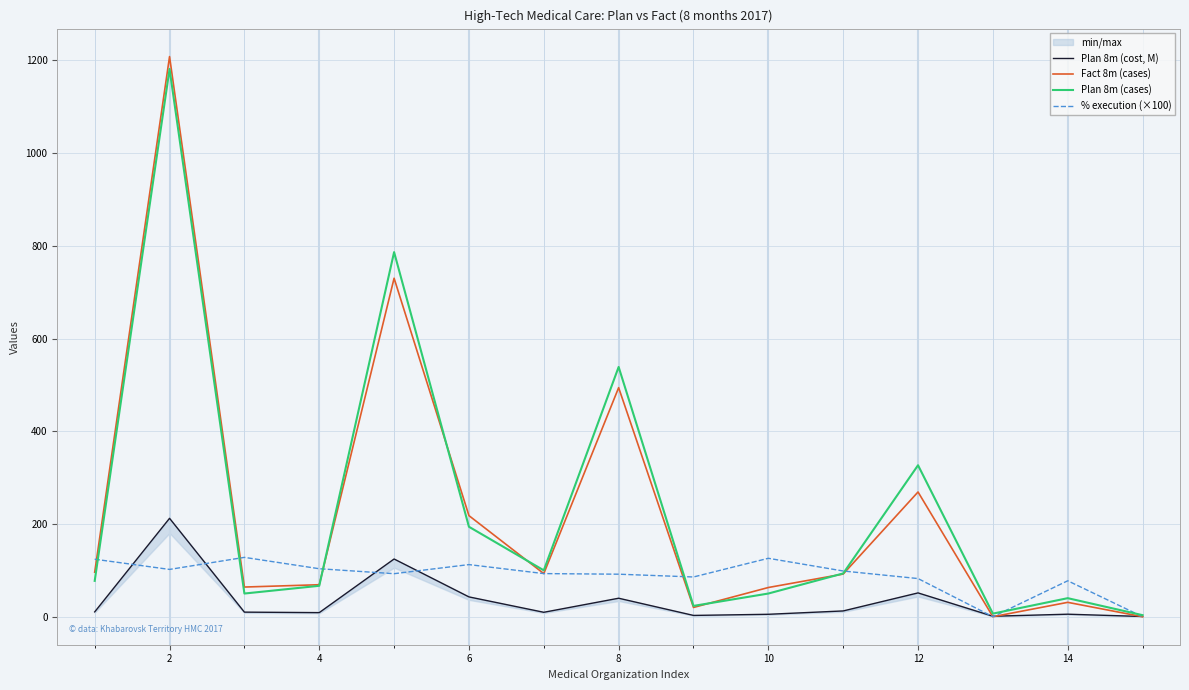

Rank the series at 2 from highest to lowest value.

Fact 8m (cases), Plan 8m (cases), Plan 8m (cost, M), % execution (×100)